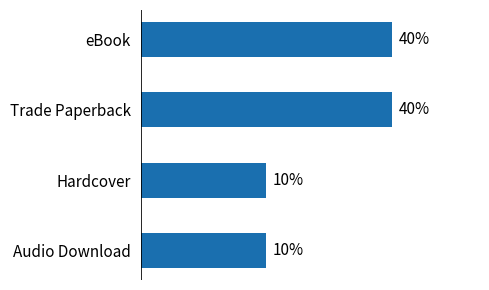

Does the chart contain any negative values?

No